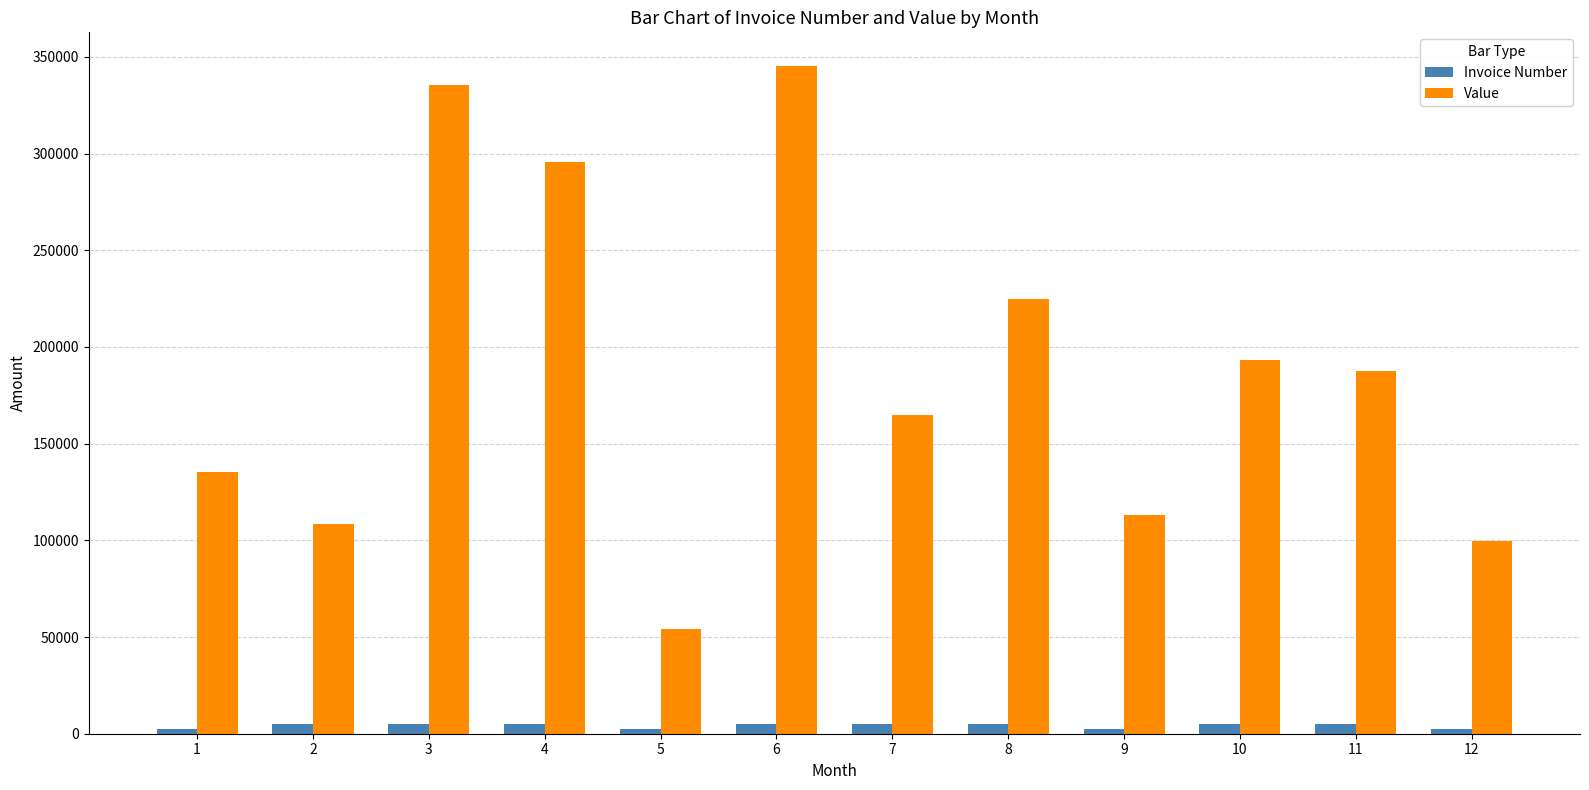

Which series has the largest total across all categories?

Value